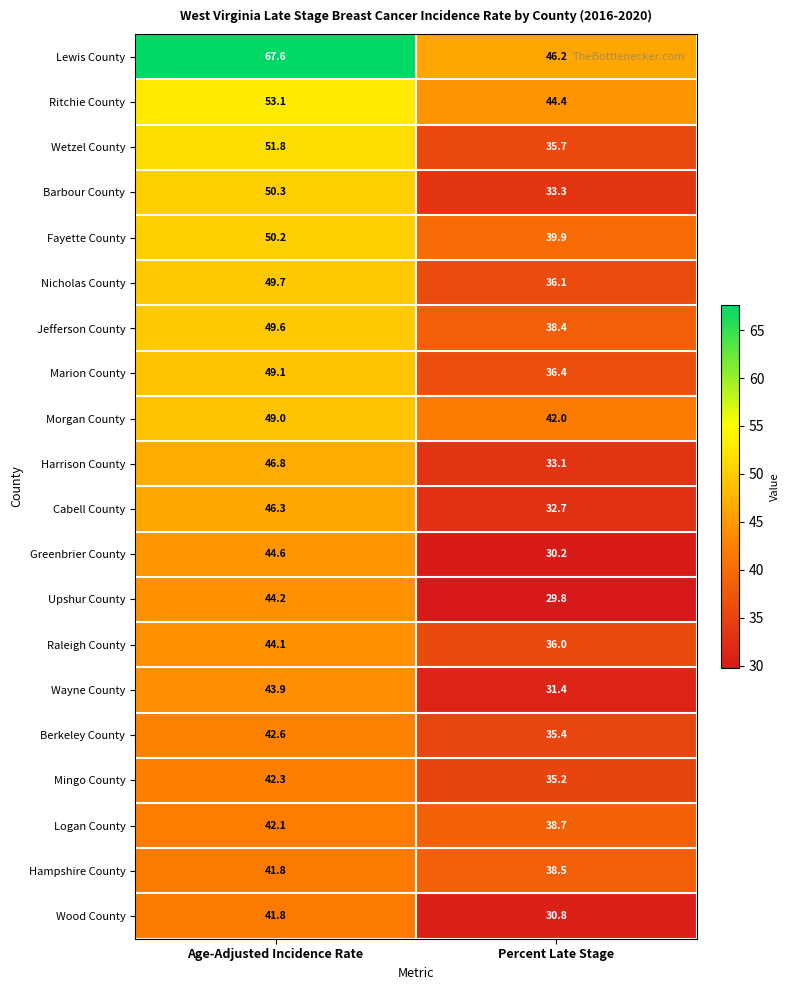

What is the sum of all Marion County values?

85.5